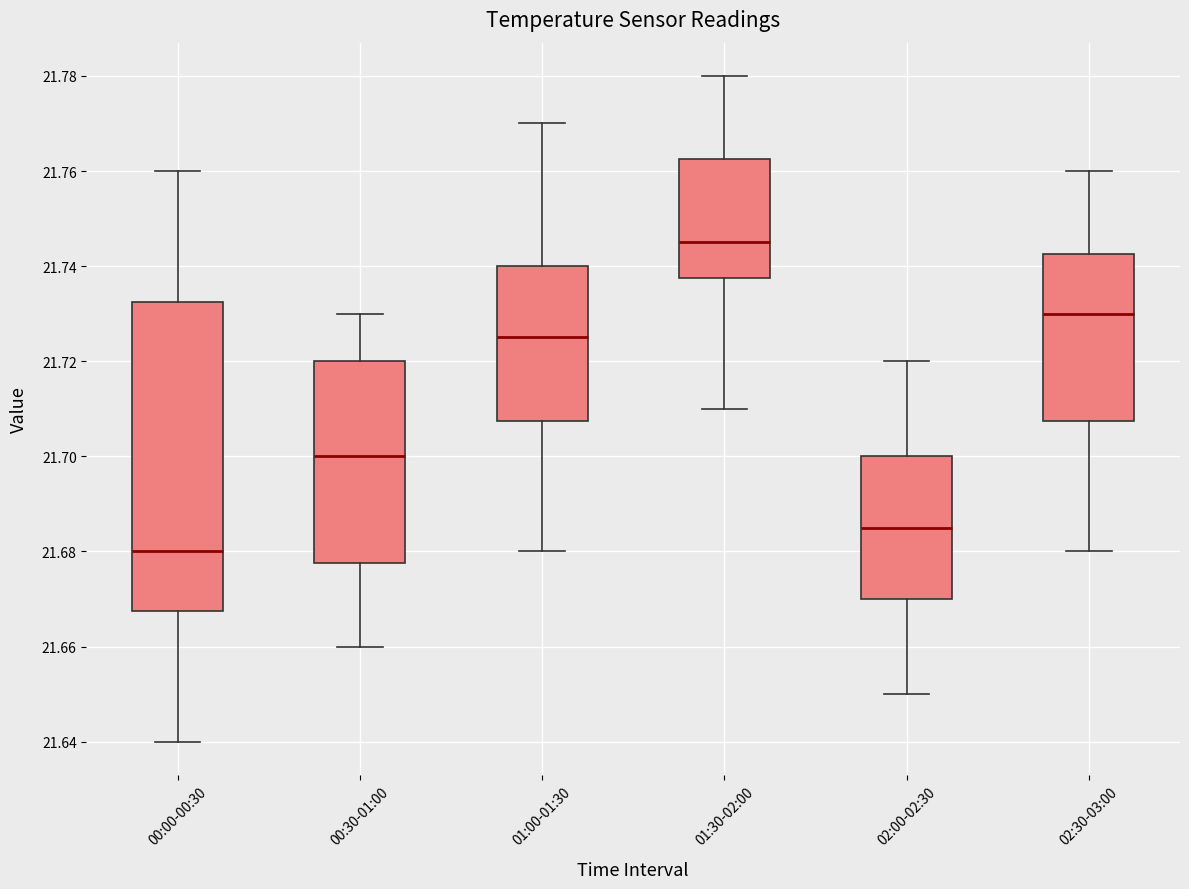

Where does the upper whisker of the box for 00:00-00:30 end on the y-axis? The values are not printed on the chart, so give them approximately, as read against the axis.

21.760